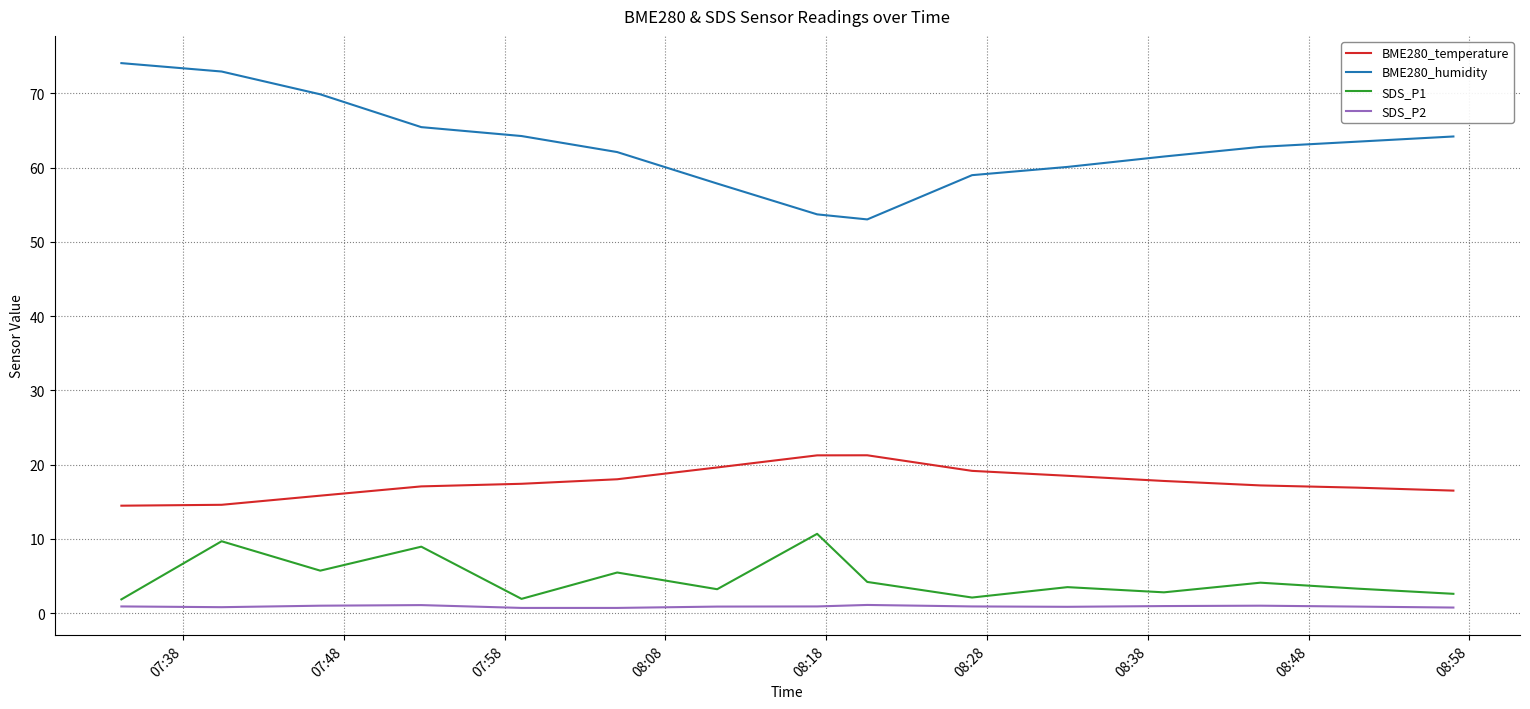

True or false: BME280_humidity and BME280_temperature intersect in this chart.

False